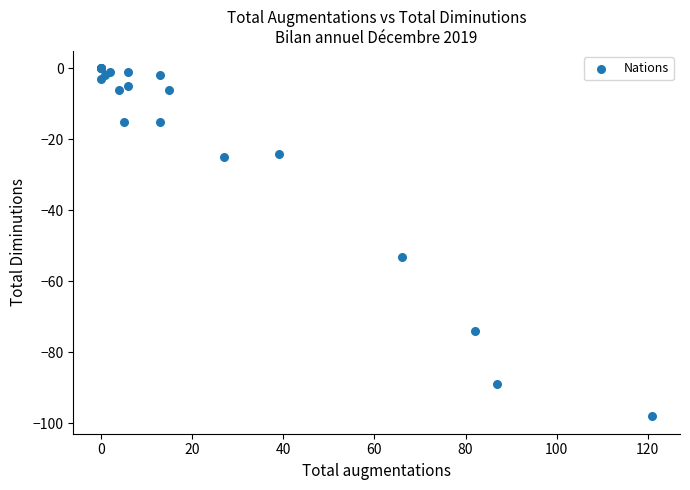

What Y value in the scatter plot is closest to -49?

-53